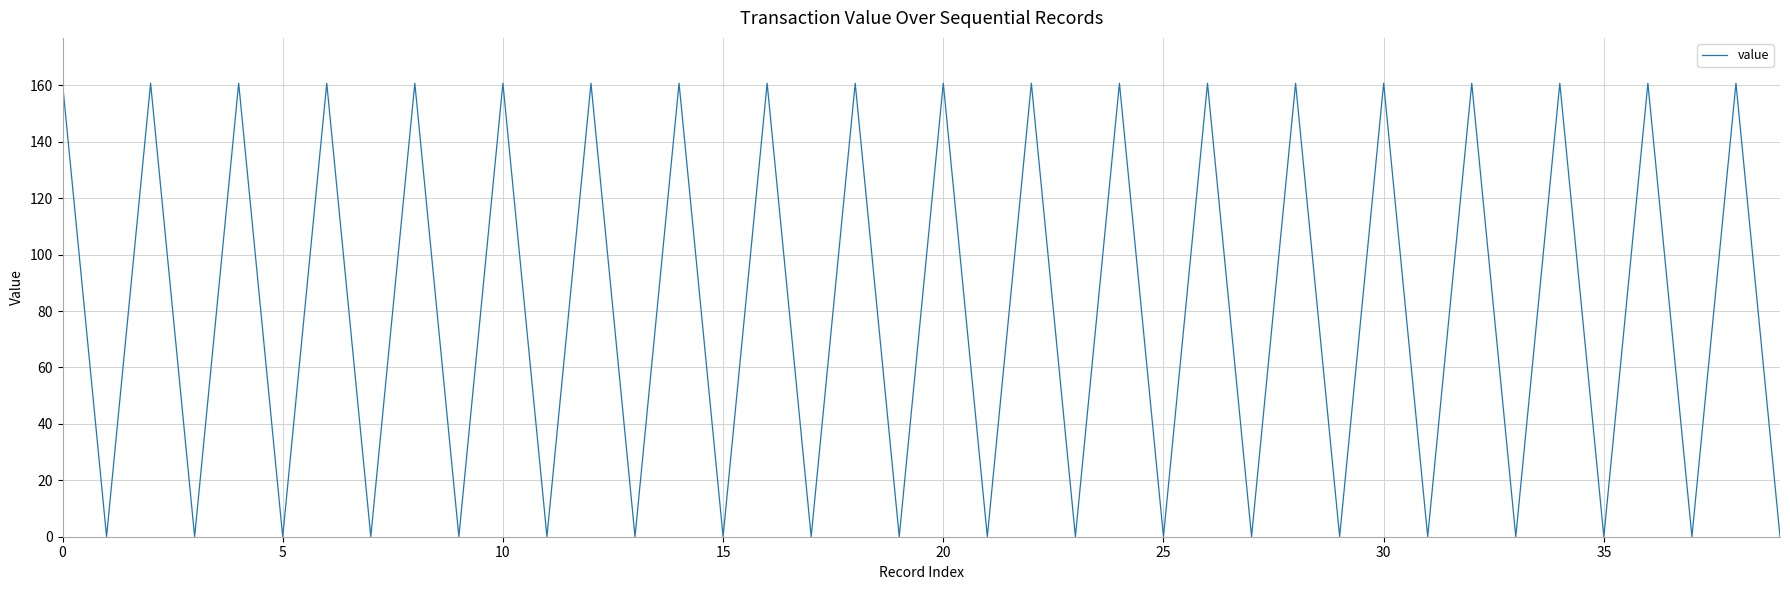

What is the difference between the maximum and minimum values?

160.7